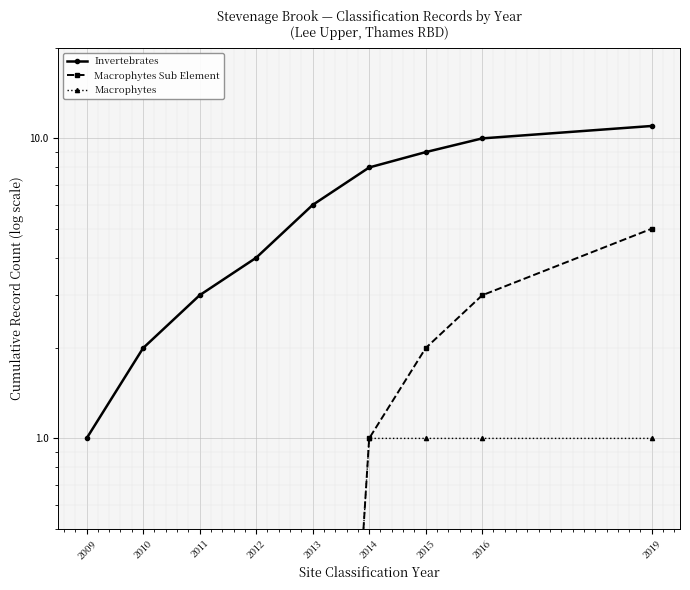

Which series has the largest total across all categories?

Invertebrates